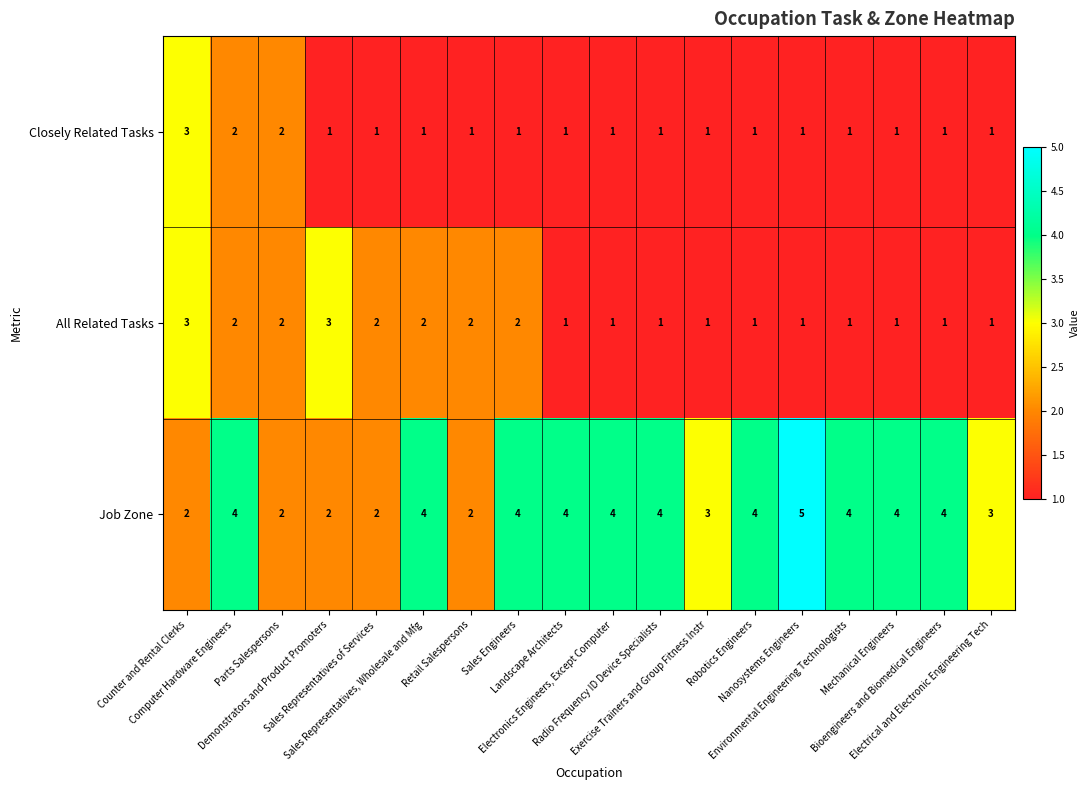

What is the difference between the highest and lowest values at Robotics Engineers?

3